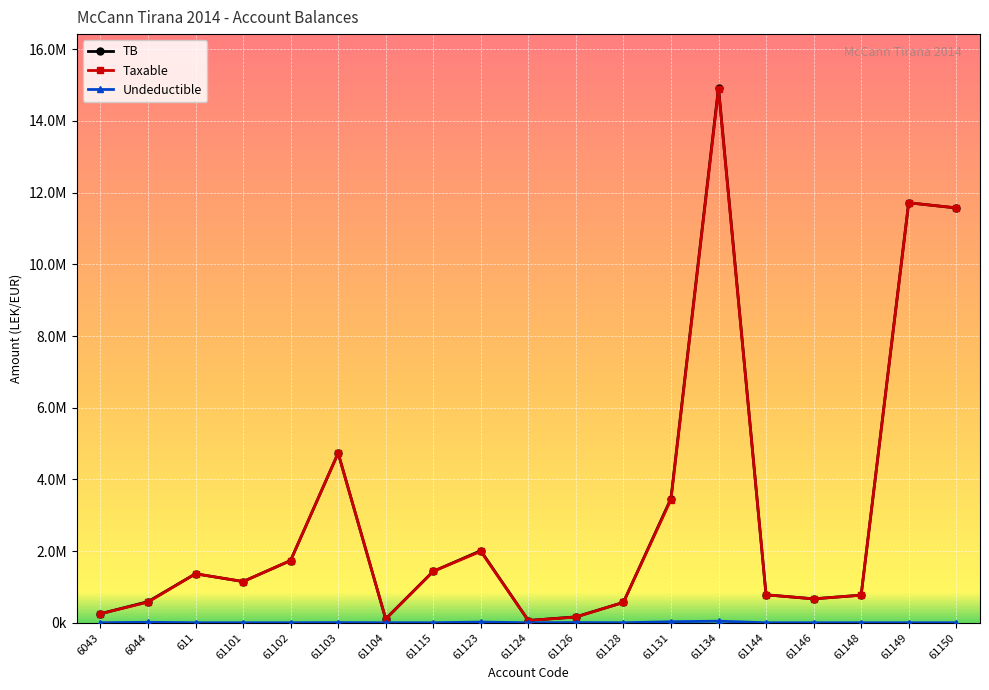

True or false: Undeductible and Taxable intersect in this chart.

False